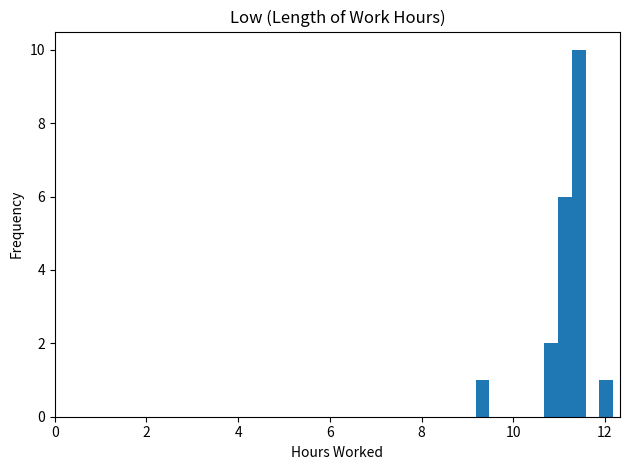

Read against the x-axis, roughly where is the centre of the tallest bar?

11.4